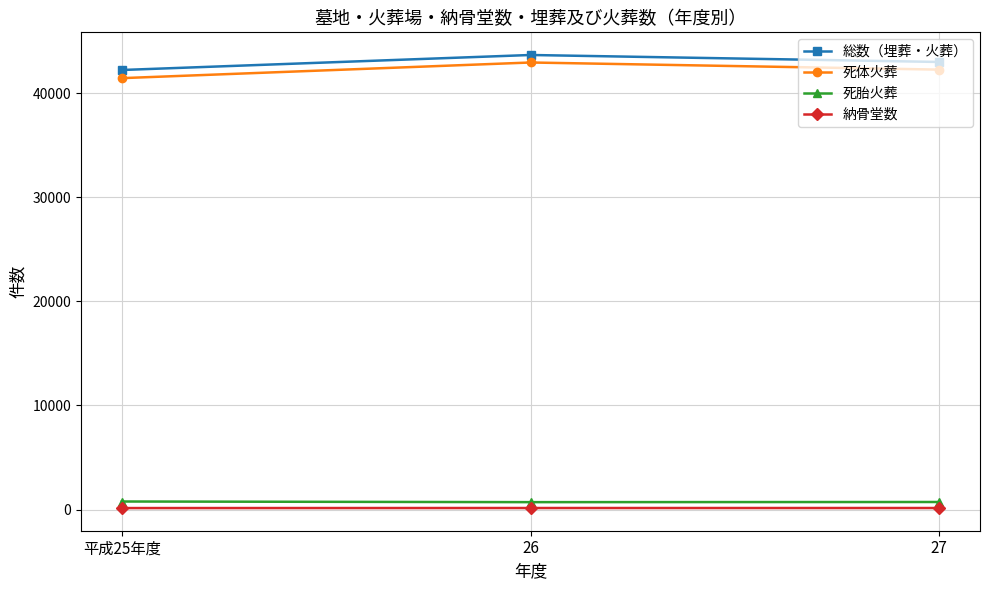

Is the value of 総数（埋葬・火葬） at 26 greater than the value of 死体火葬 at 26?

Yes